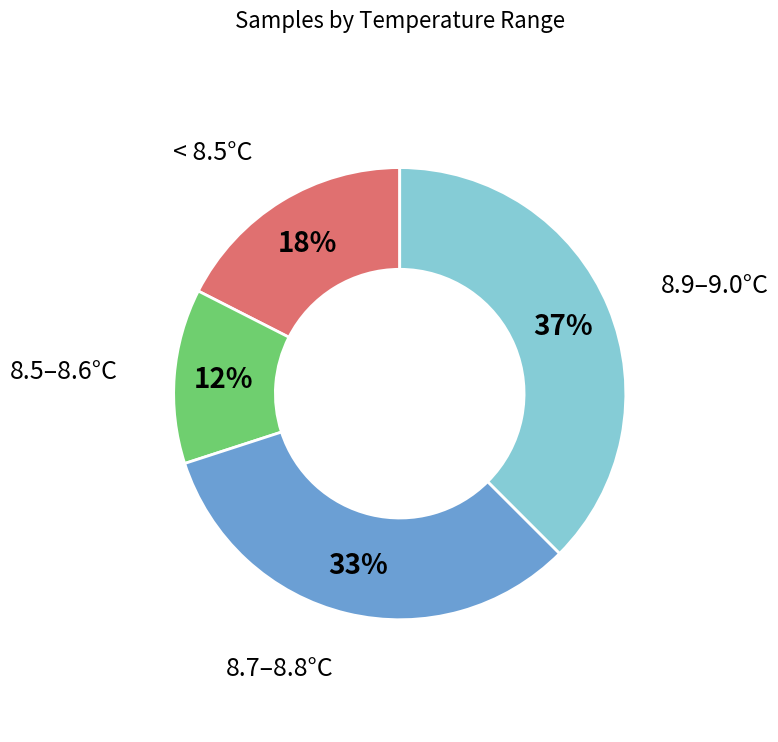

Is < 8.5°C the majority of the pie?

No